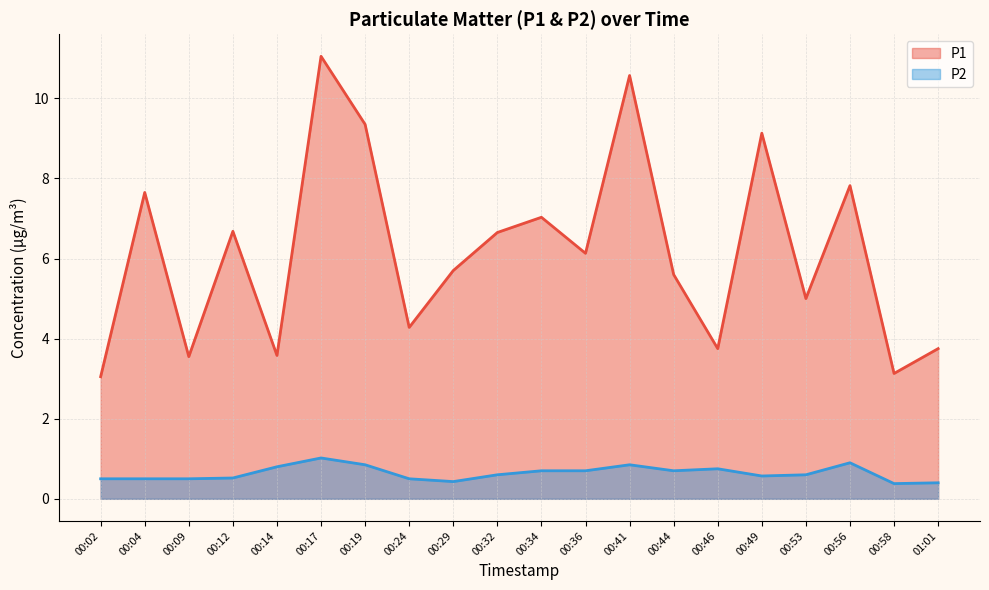

Reading right to left, list all the values displayed in this chart.

P1: 3.8	3.1	7.8	5.0	9.1	3.8	5.6	10.6	6.1	7.0	6.7	5.7	4.3	9.3	11.1	3.6	6.7	3.5	7.7	3.0
P2: 0.4	0.4	0.9	0.6	0.6	0.8	0.7	0.8	0.7	0.7	0.6	0.4	0.5	0.8	1.0	0.8	0.5	0.5	0.5	0.5